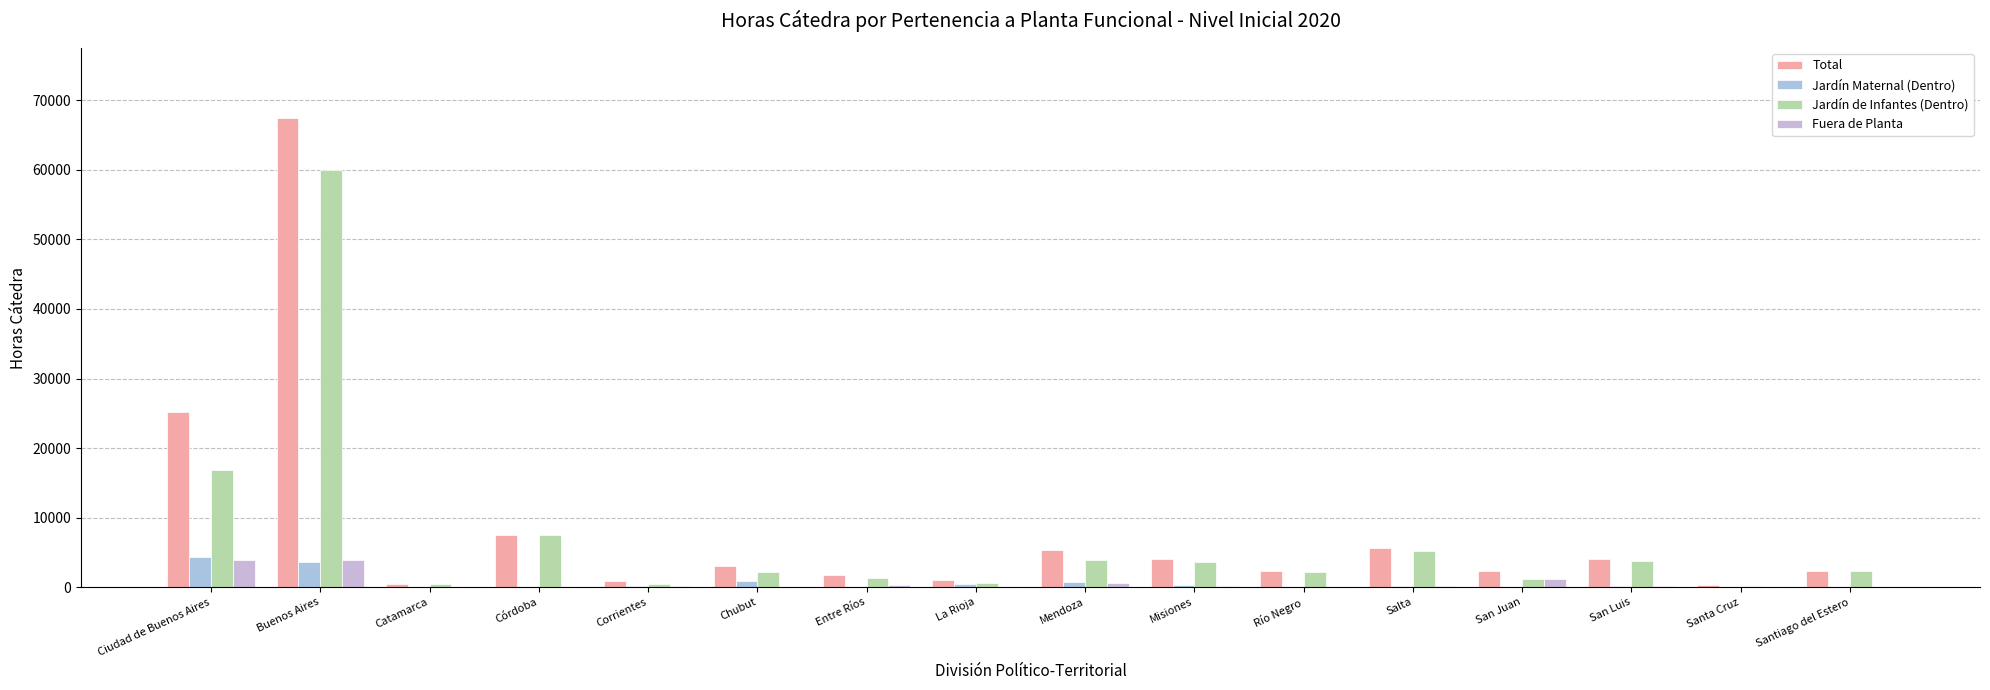

How many series are shown in this chart?

4